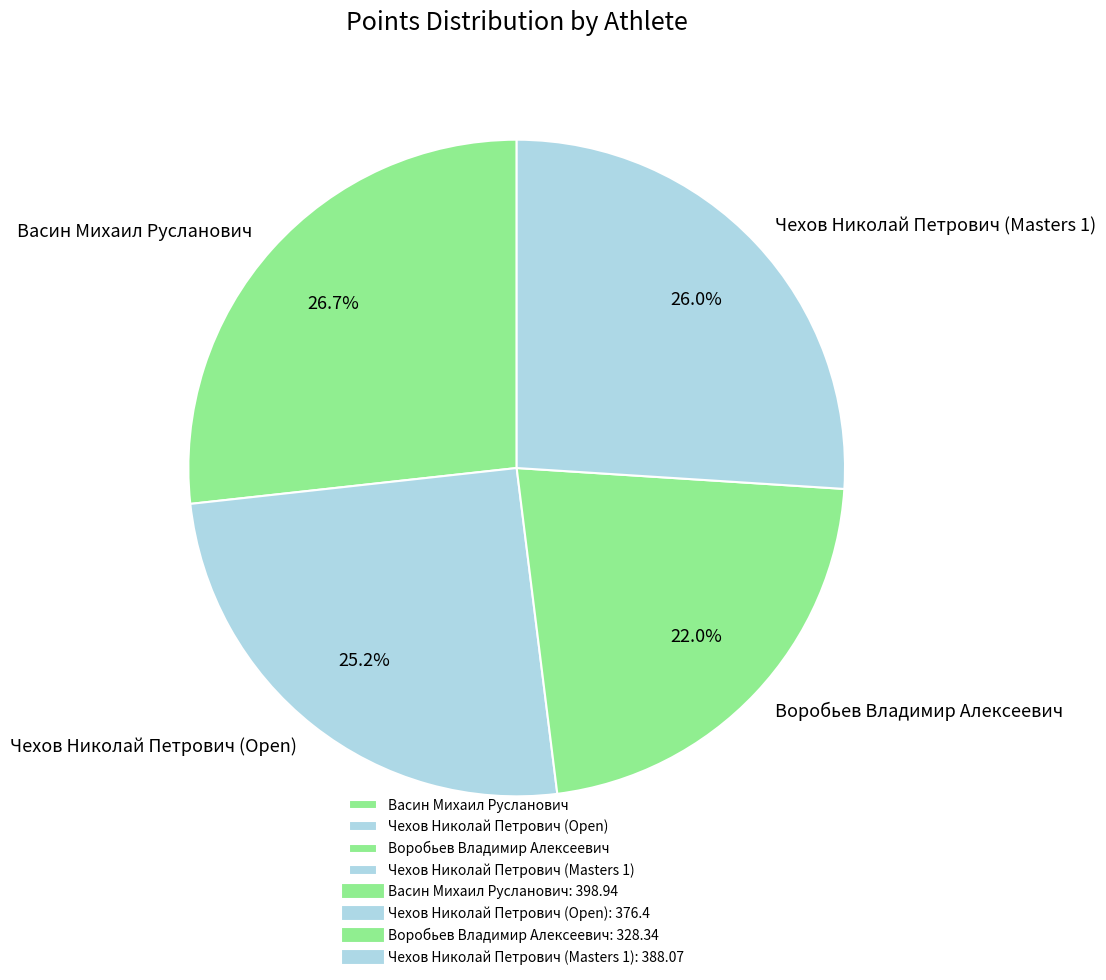

Do Чехов Николай Петрович (Masters 1) and Чехов Николай Петрович (Open) together represent more than half of the pie?

Yes